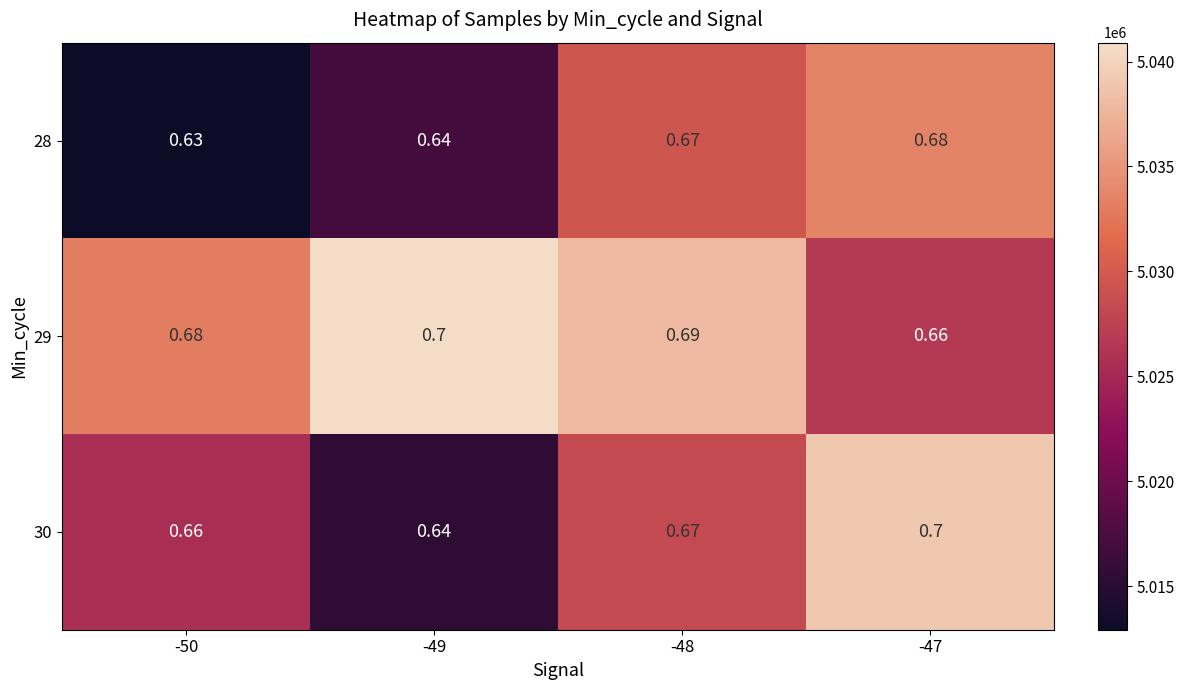

Count the number of data series in this chart.

3